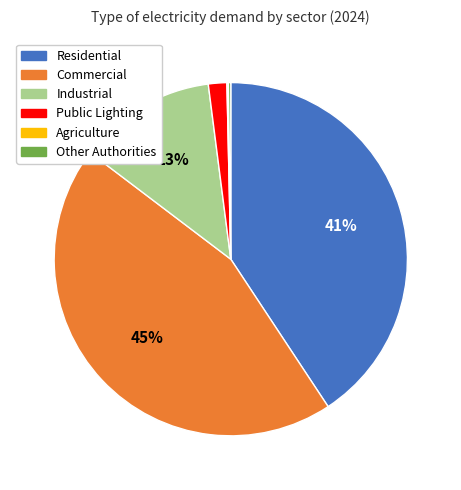

To the nearest percent, what portion does Residential represent?

41%